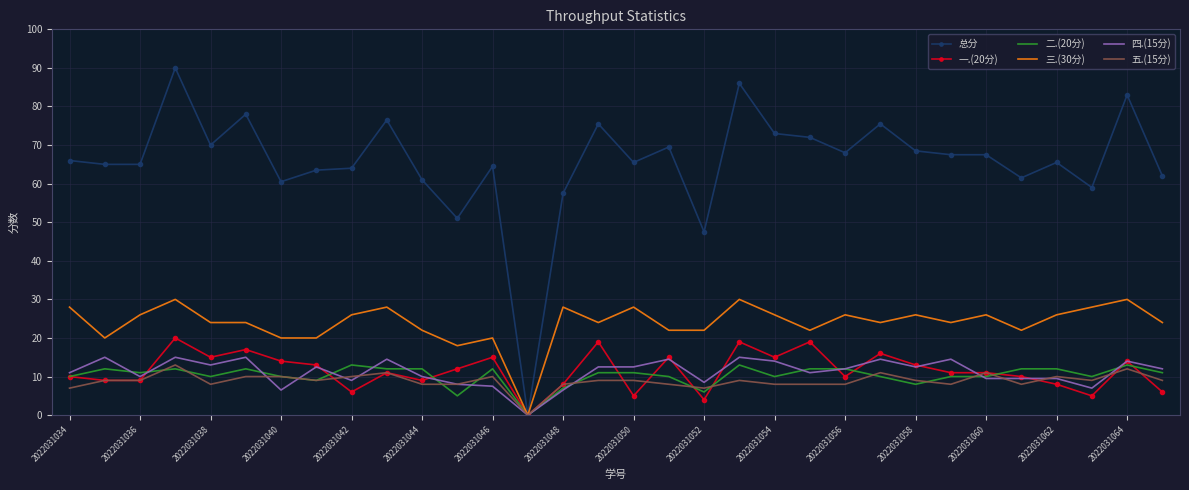

Which series has the widest spread of values?

总分